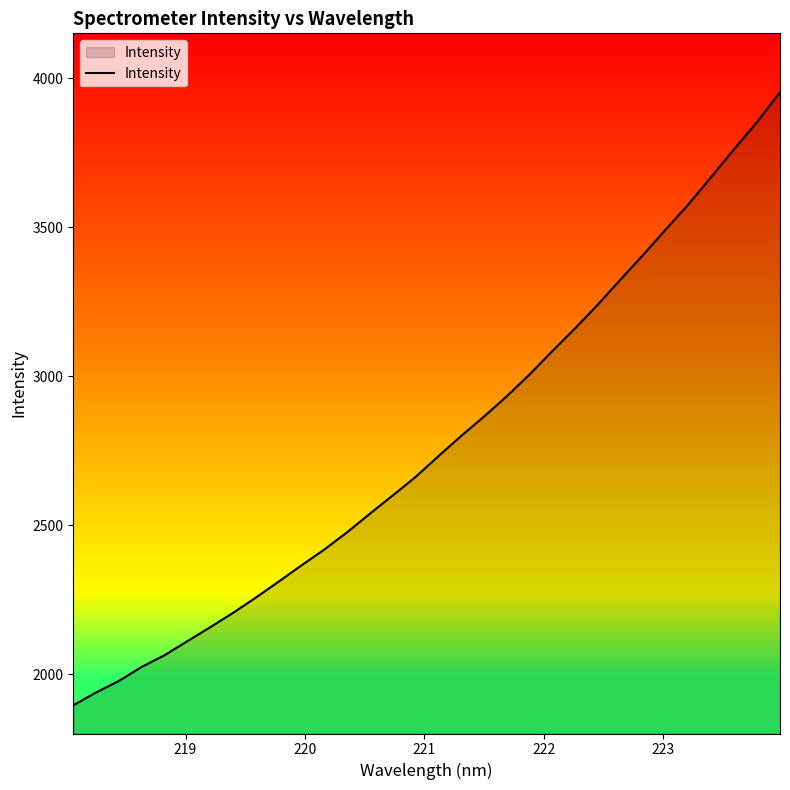

What is the maximum value shown in the chart?

3953.1